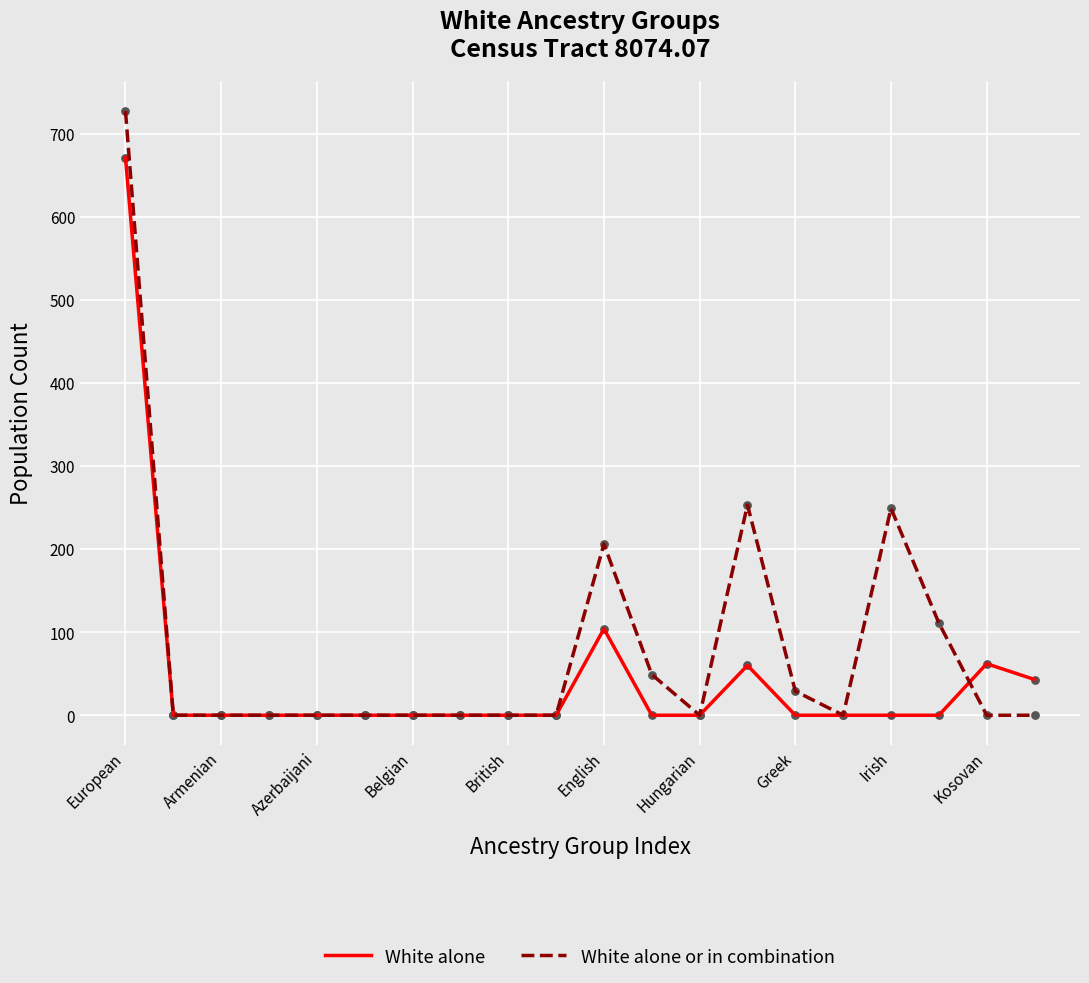

What are all the series names shown in the legend?

White alone, White alone or in combination